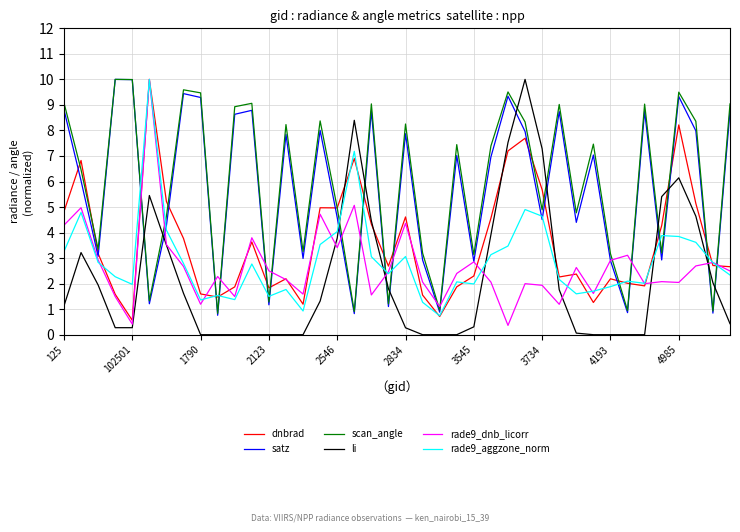

After their last crossing, which series has the higher values: rade9_aggzone_norm or scan_angle?

scan_angle